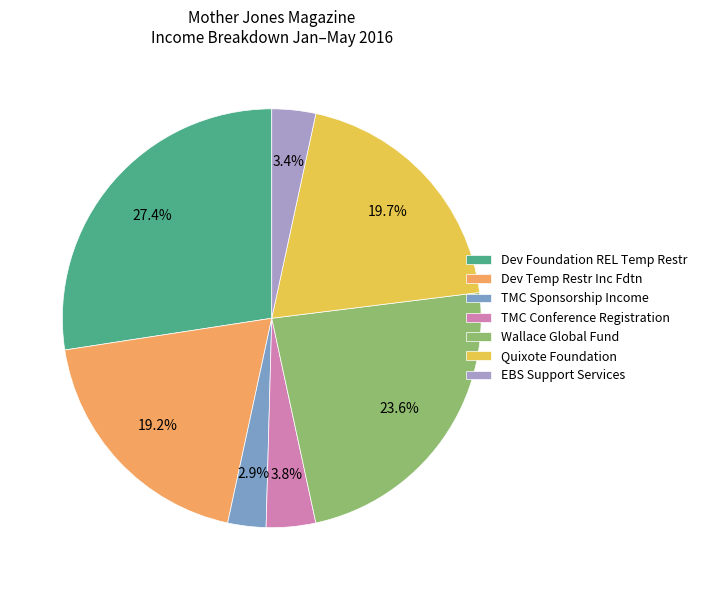

Combined, what portion of the pie is EBS Support Services and TMC Sponsorship Income?

6.3%